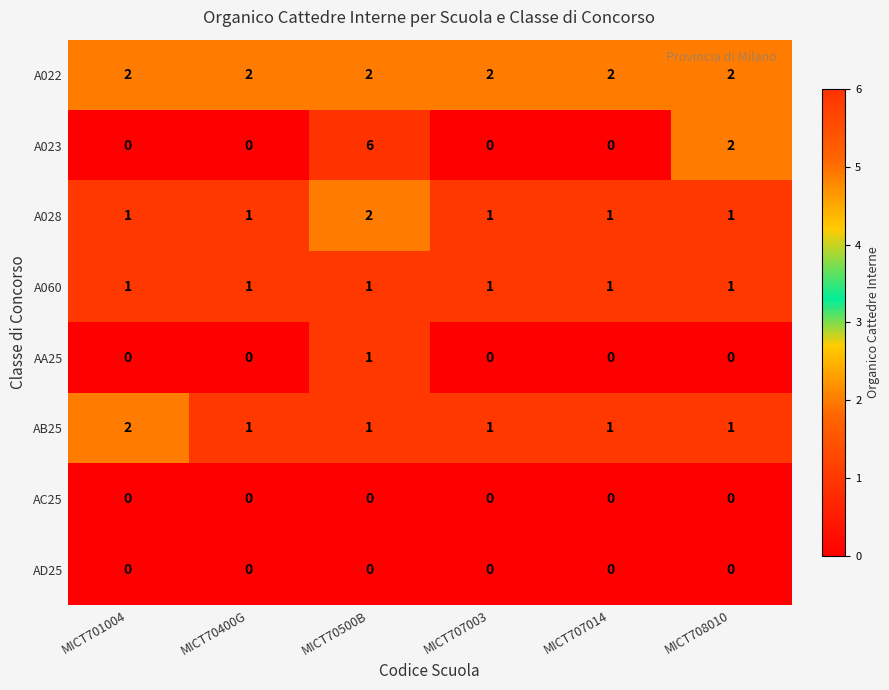

The value of AD25 at MICT707014 is 0. True or false?

True